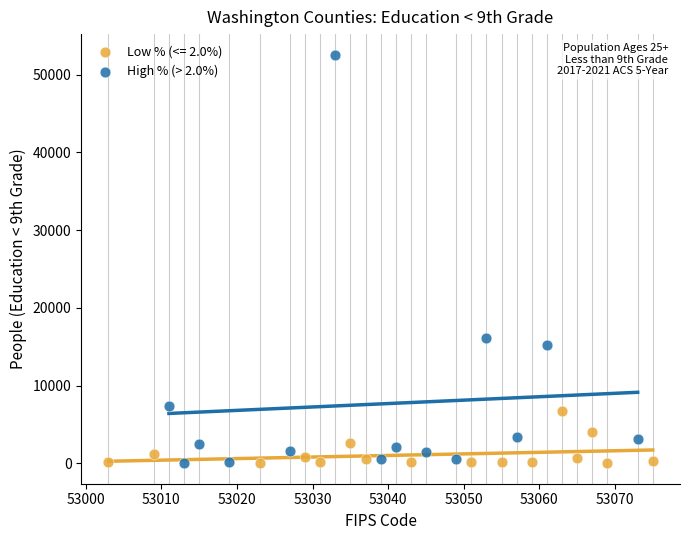

Which series reaches the maximum Y coordinate?

High % (> 2.0%)